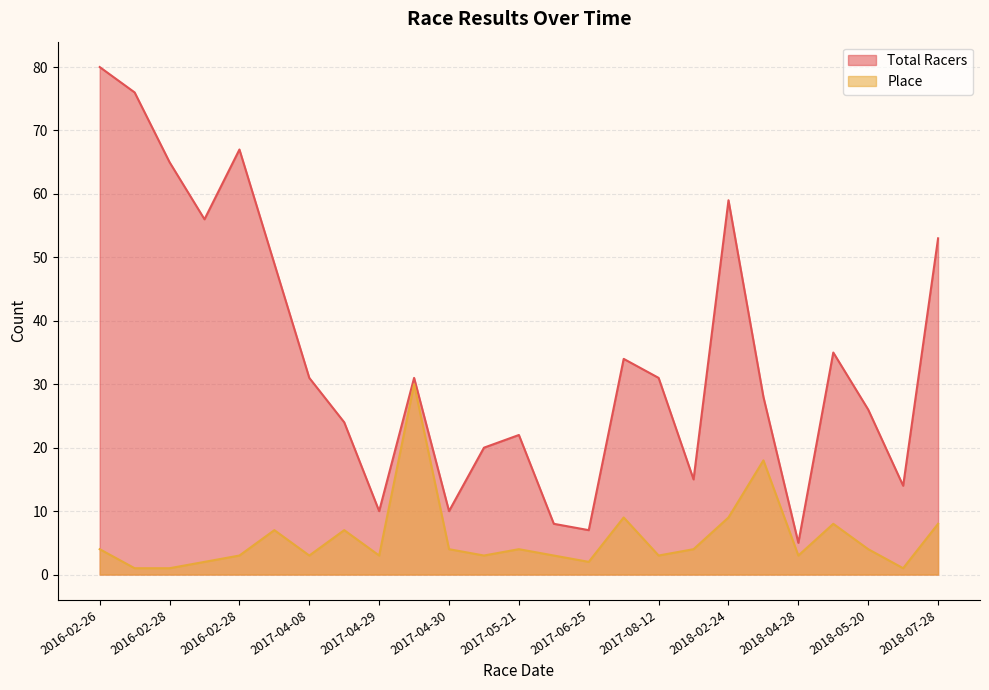

Which category has the lowest value in the Place series?

2018-06-02